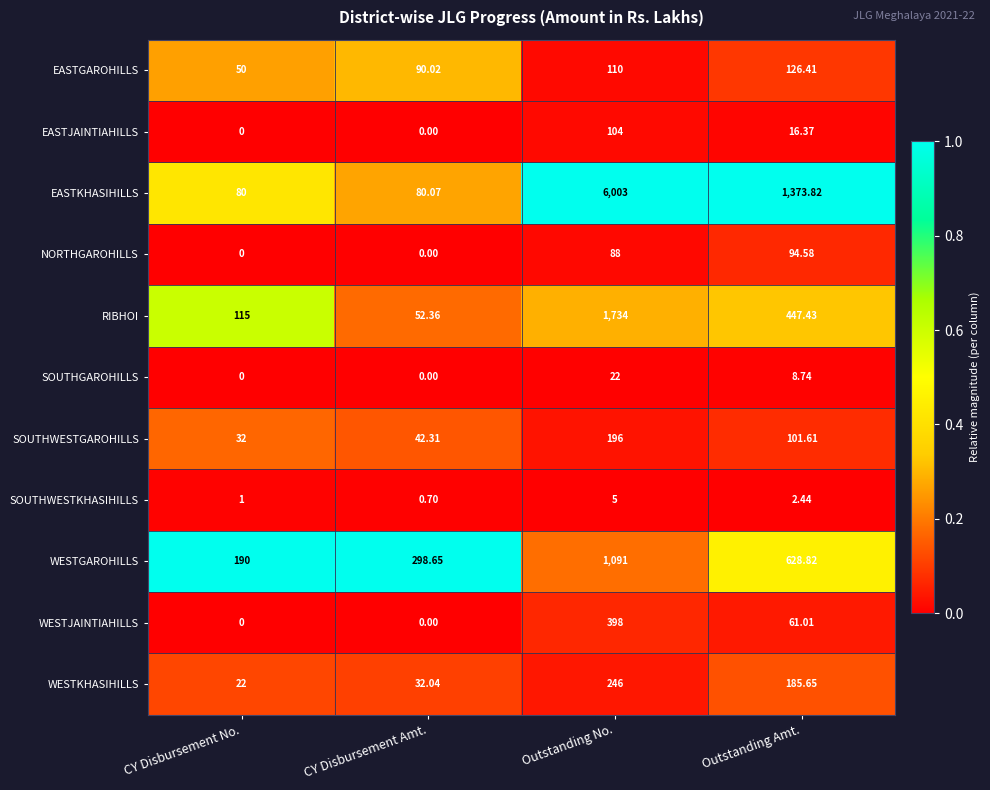

What is the total value across all series at CY Disbursement No.?

490.0